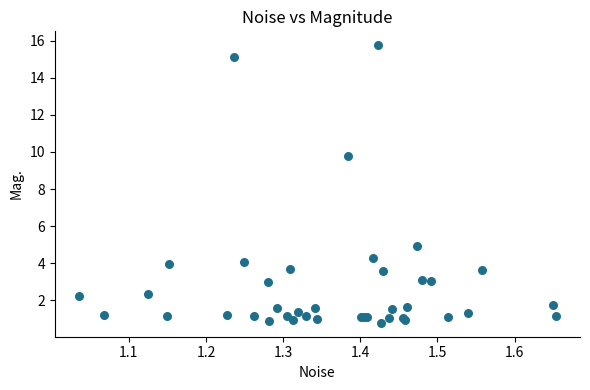

What Y value in the scatter plot is closest to 8?

9.8